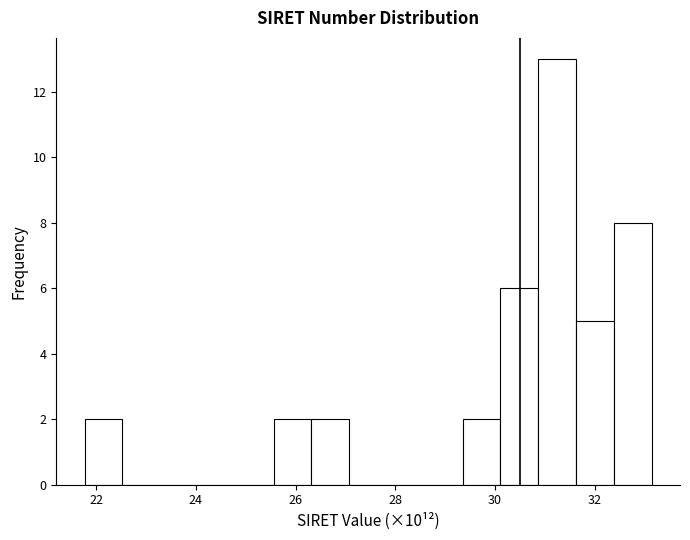

Read against the x-axis, roughly where is the centre of the tallest bar?

31.2